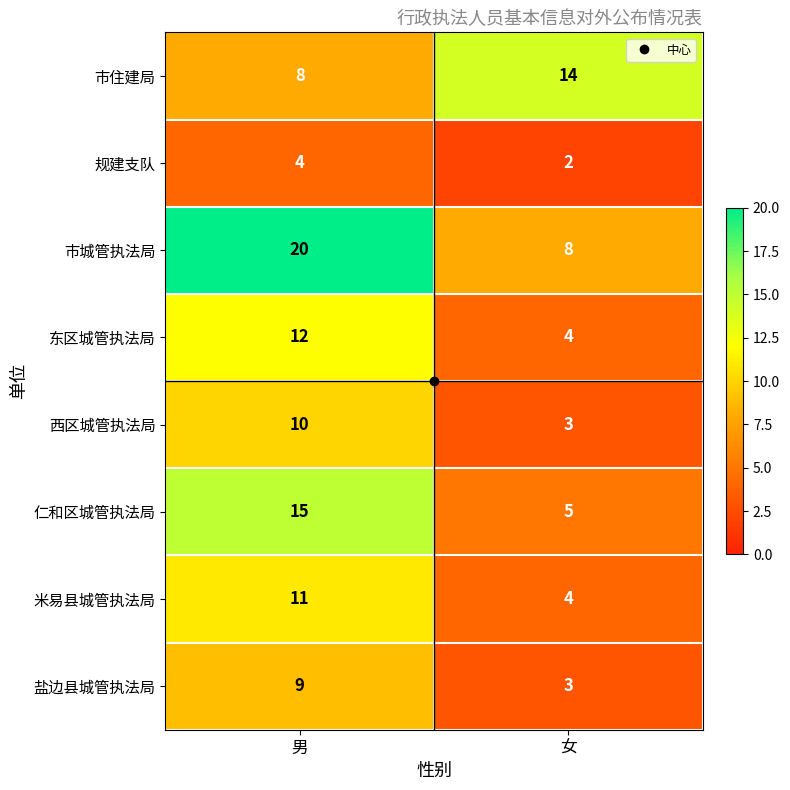

True or false: 东区城管执法局 has a value of 4 at 女.

True